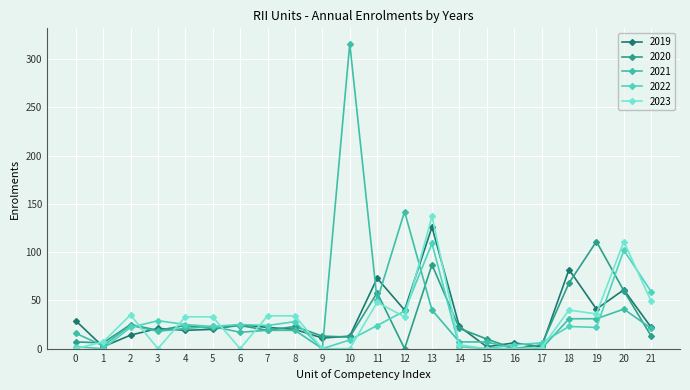

Which series has the widest spread of values?

2021